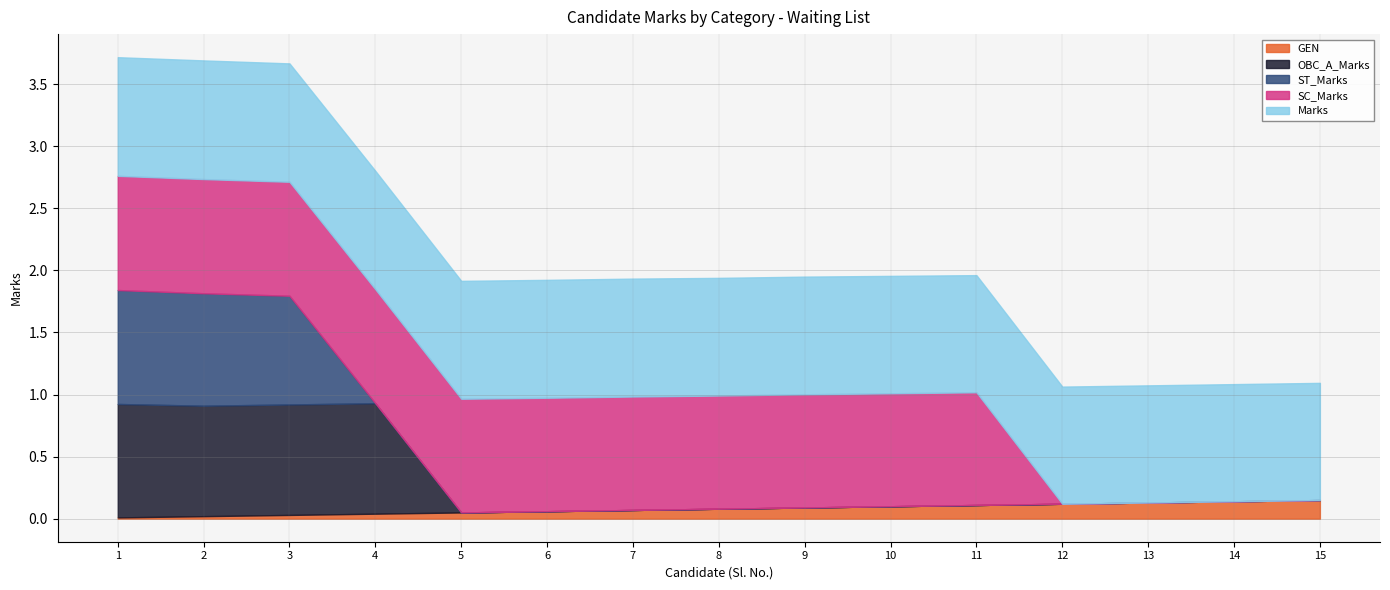

True or false: Marks and ST_Marks intersect in this chart.

False